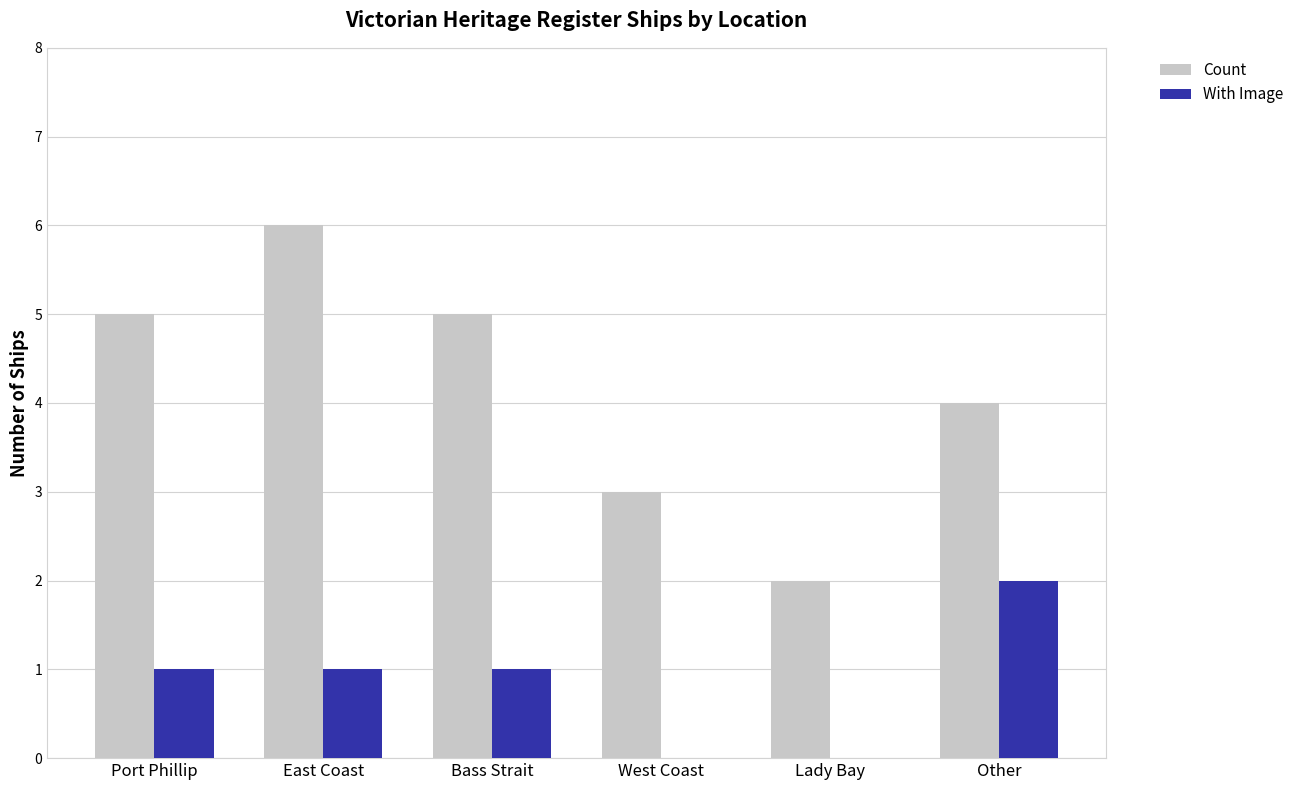

Which category has the highest value across all series?

East Coast